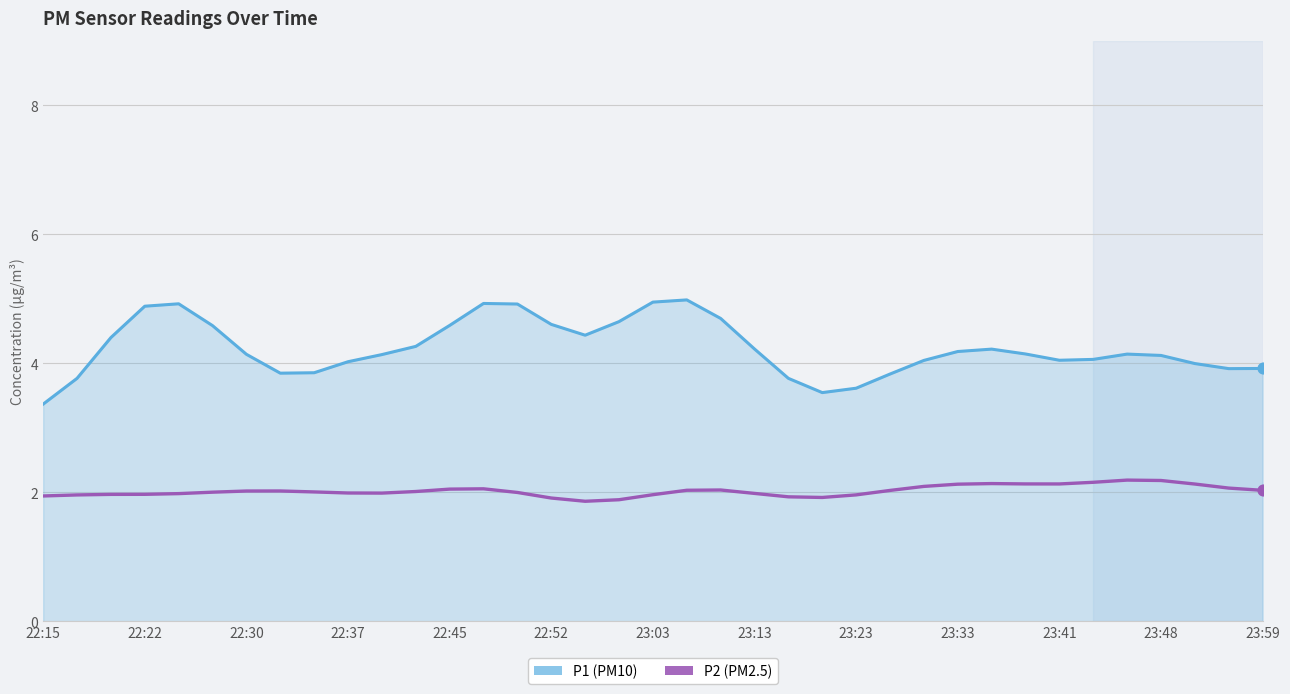

What is the minimum value shown in the chart?

1.9